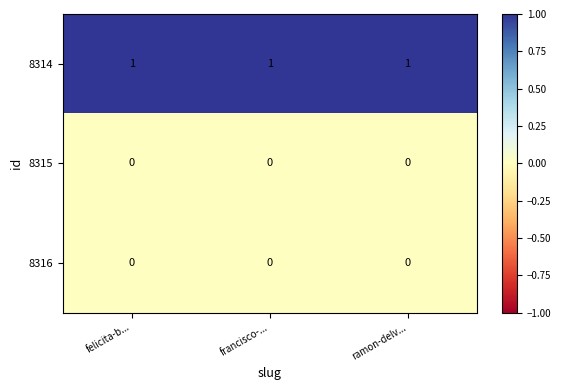

Which series has the largest total across all categories?

8314